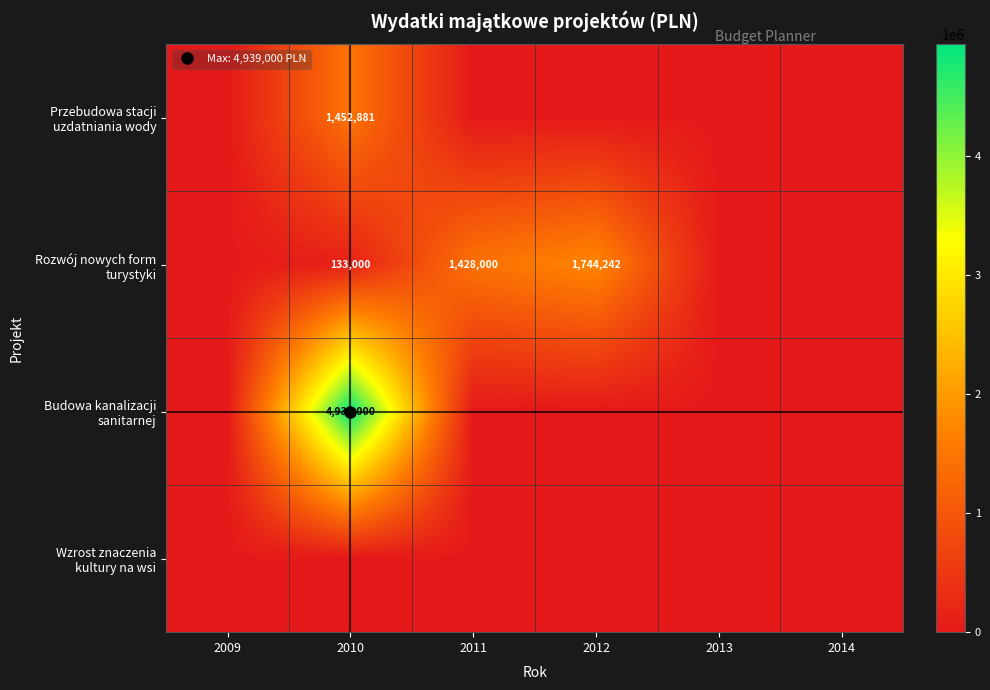

What is the total value across all series at 2010?

6524881